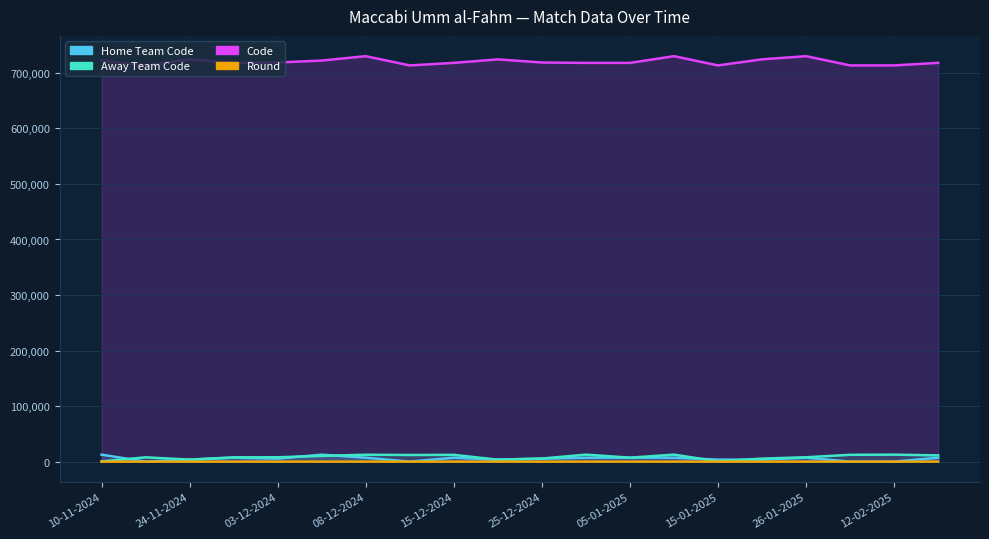

What value does the Round series have at 05-02-2025?

11